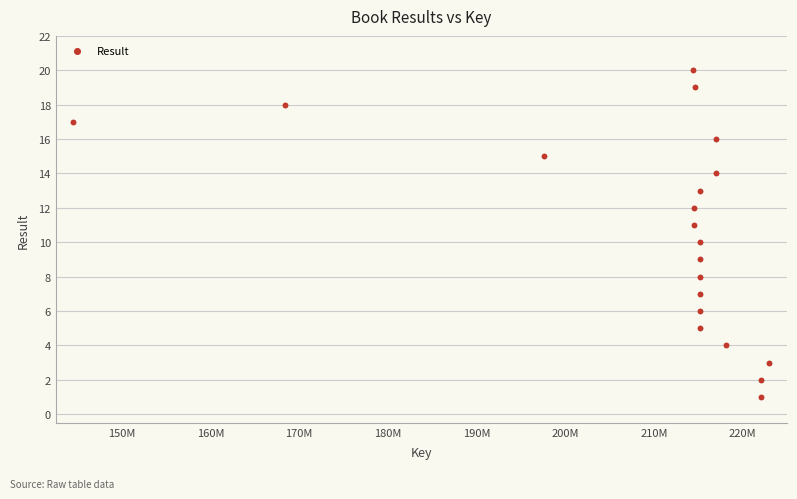

What is the range of X values (max minus min)?

78464431